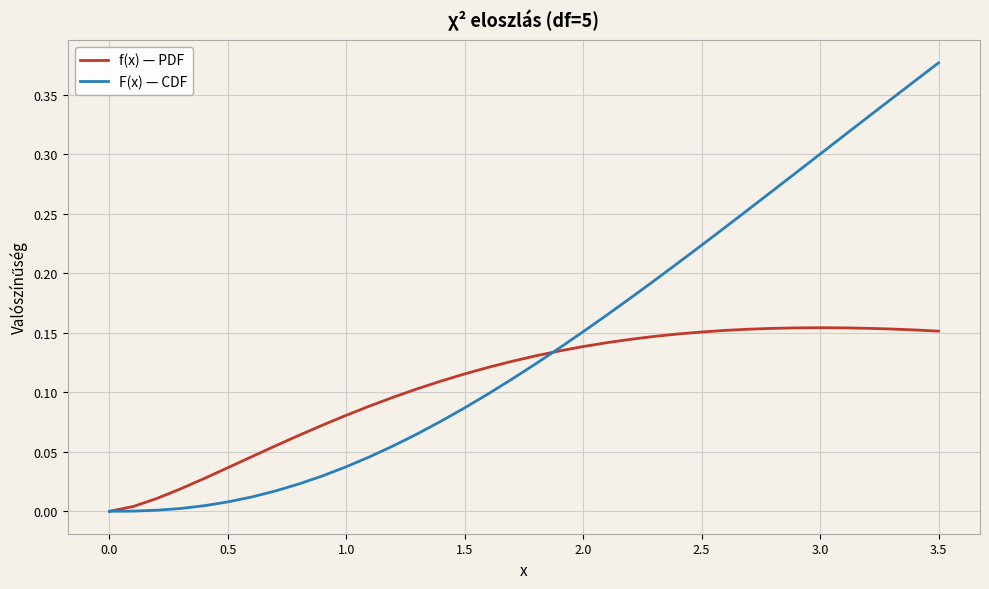

Which series has the widest spread of values?

F(x) — CDF